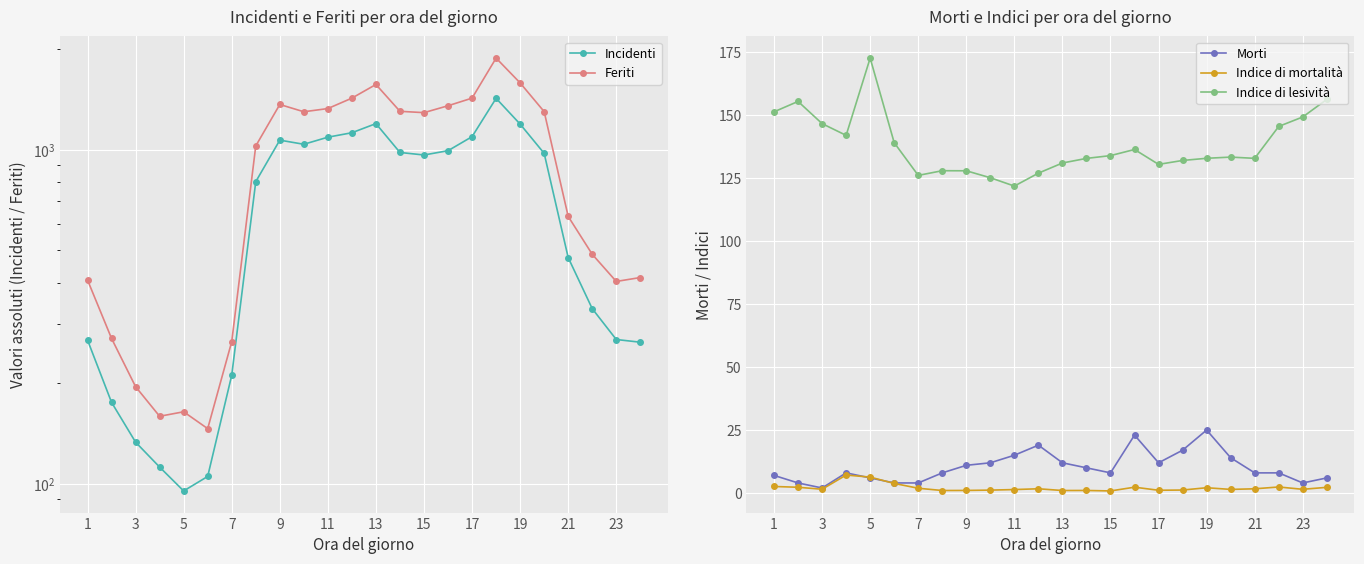

The Morti series shows 4.0 at 7. True or false?

True